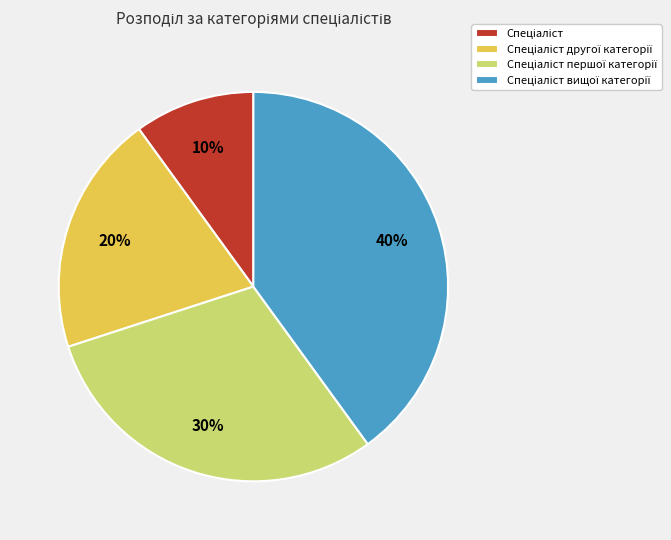

Is there a majority slice in this chart?

No